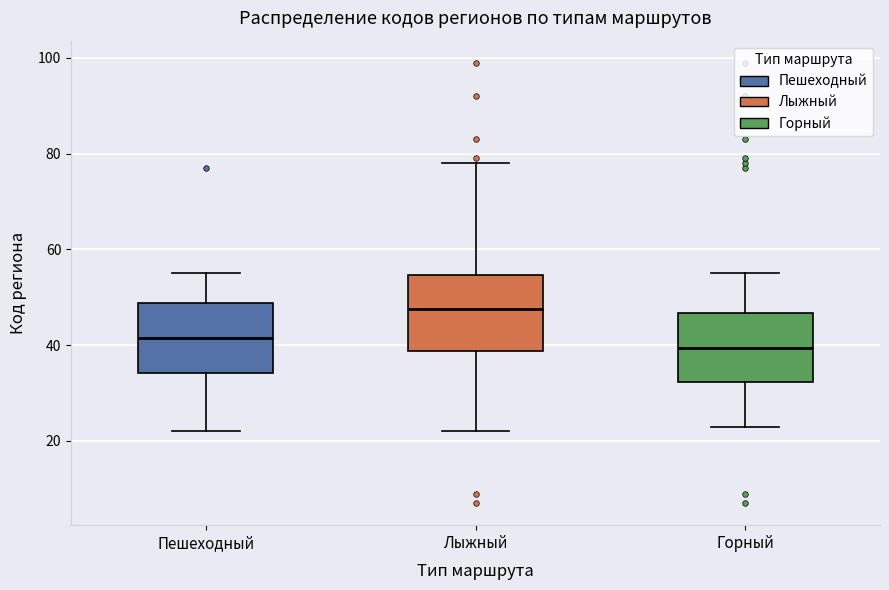

Reading left to right, transcribe this box plot: for each box, give where its median line is, the range the box spans, and where its two whiskers end, as read against the y-axis. The values are not printed on the chart, so give them approximately, as read against the axis.

Пешеходный: median 42, box 34 to 48, whiskers 22 to 56
Лыжный: median 48, box 38 to 54, whiskers 22 to 78
Горный: median 40, box 32 to 46, whiskers 24 to 56